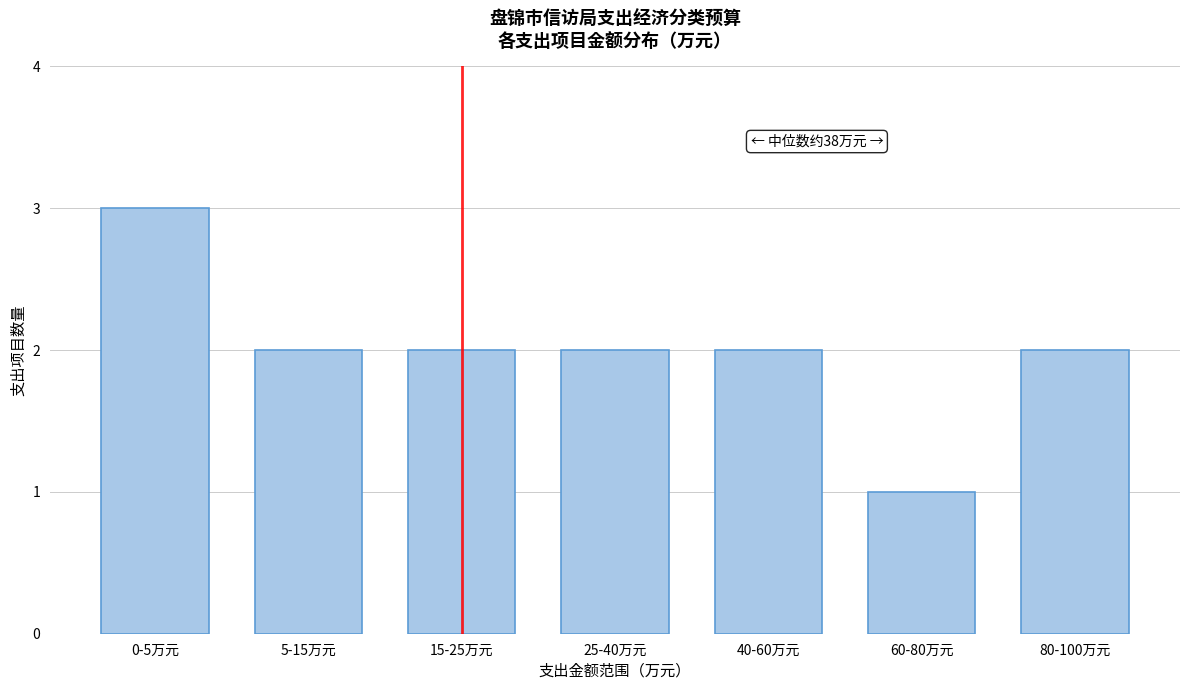

Reading left to right, transcribe all the data shown in this chart.

0-5万元=3	5-15万元=2	15-25万元=2	25-40万元=2	40-60万元=2	60-80万元=1	80-100万元=2